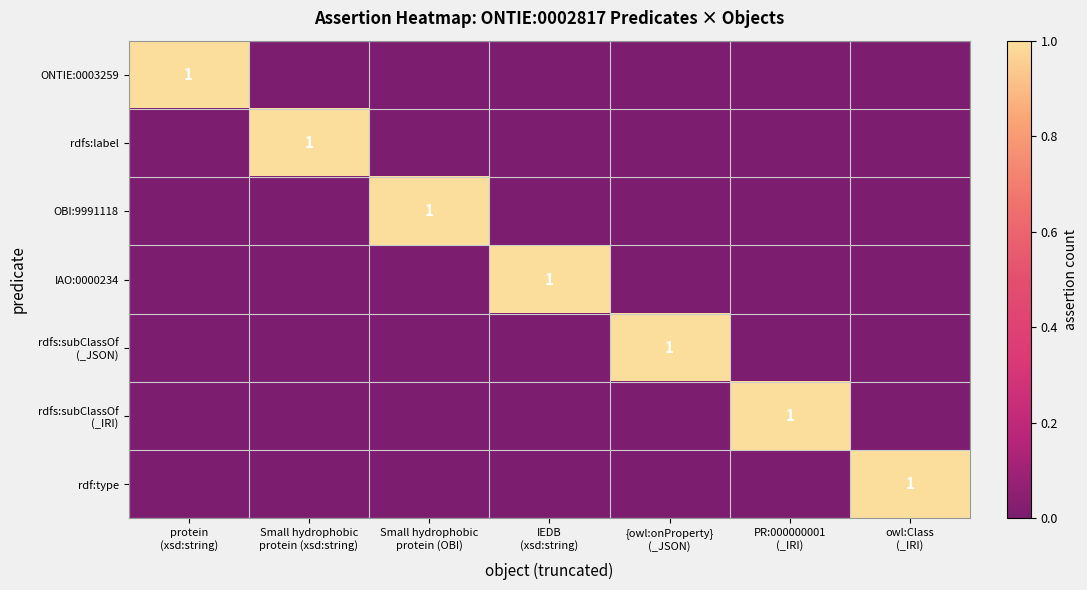

Where is rdf:type nearest to the value 0?

protein (xsd:string)